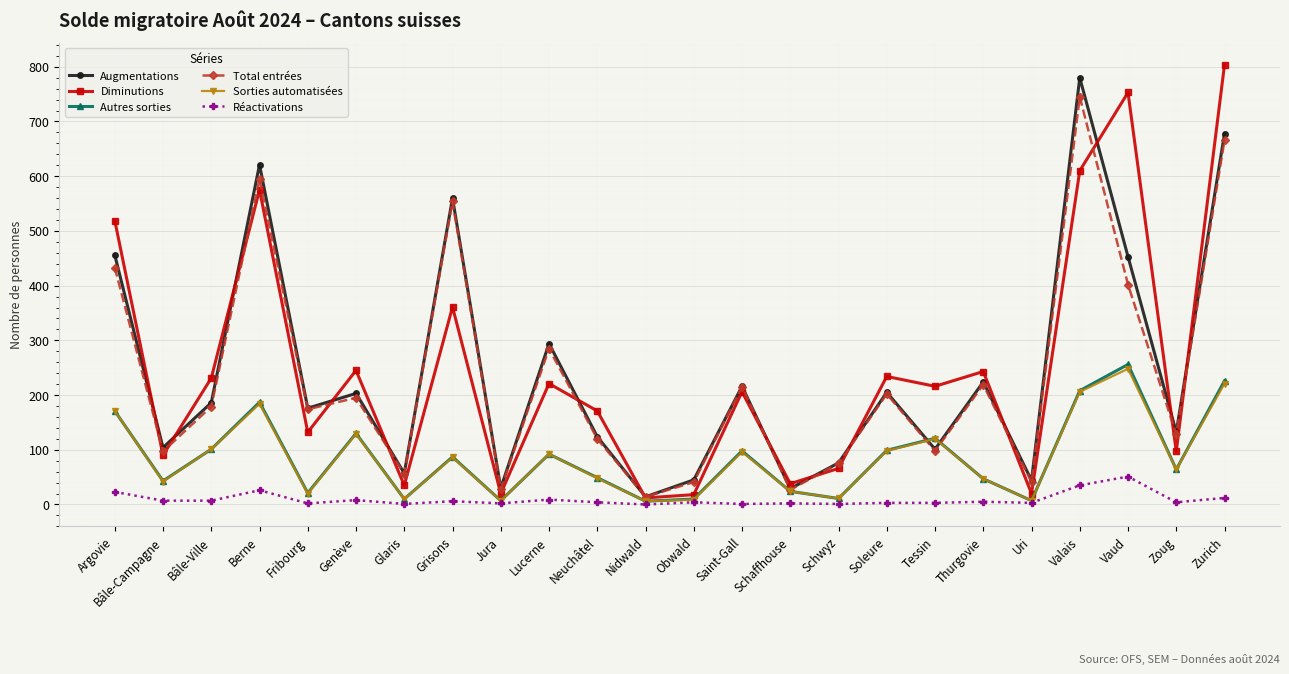

What is the minimum value for Diminutions?

12